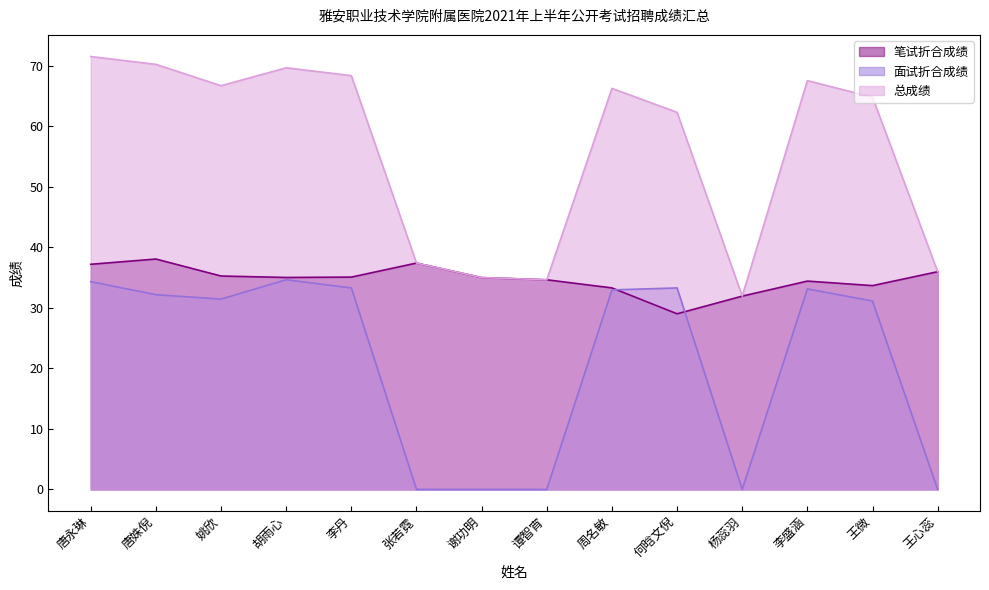

Count the number of data series in this chart.

3